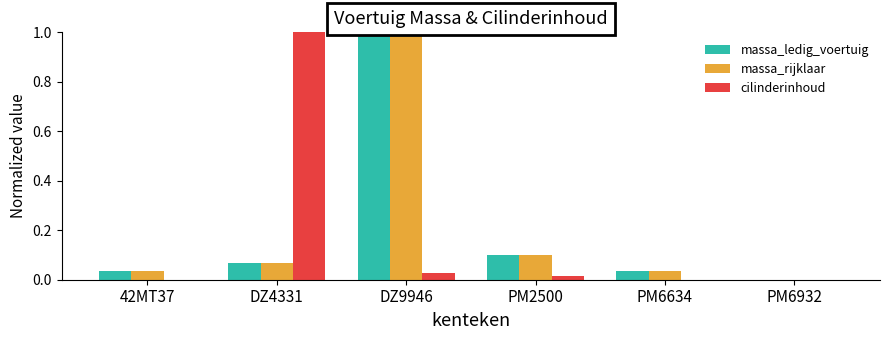

What is the sum of the massa_ledig_voertuig values at 42MT37 and DZ9946?

1.0